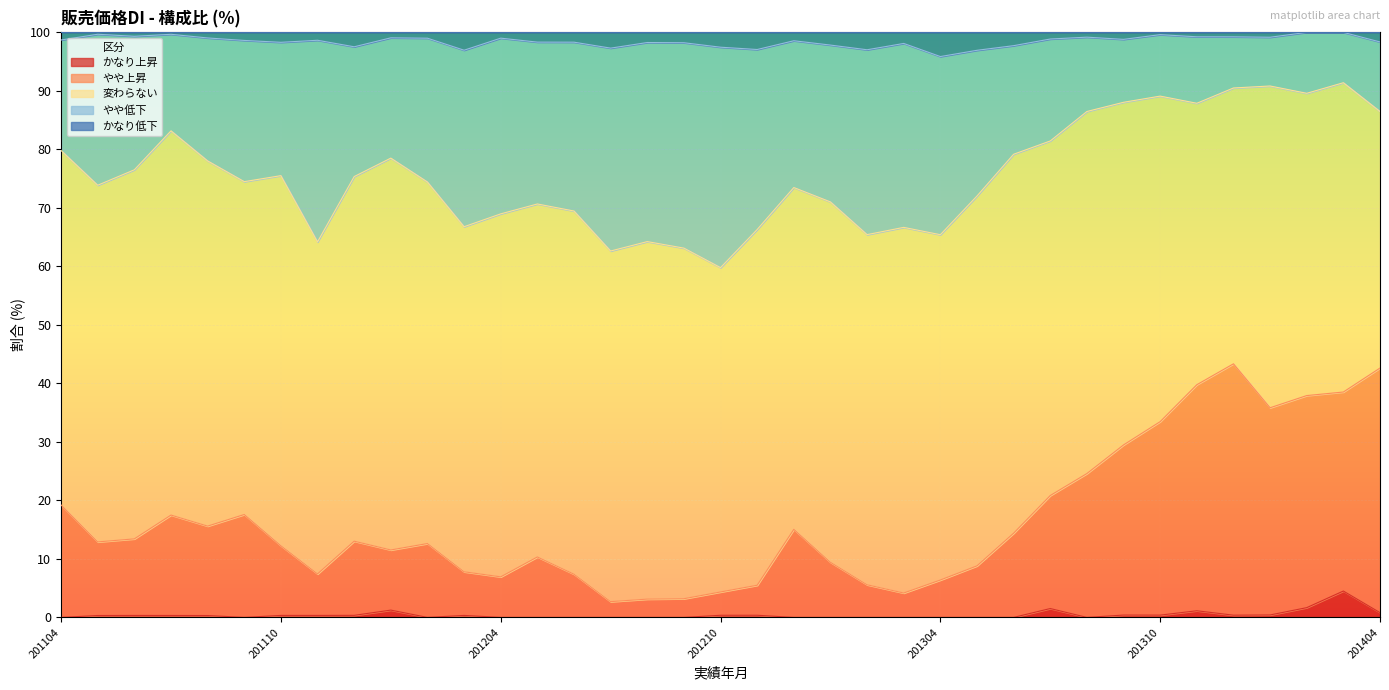

Is the value of かなり低下 at 201108 greater than the value of かなり上昇 at 201310?

Yes